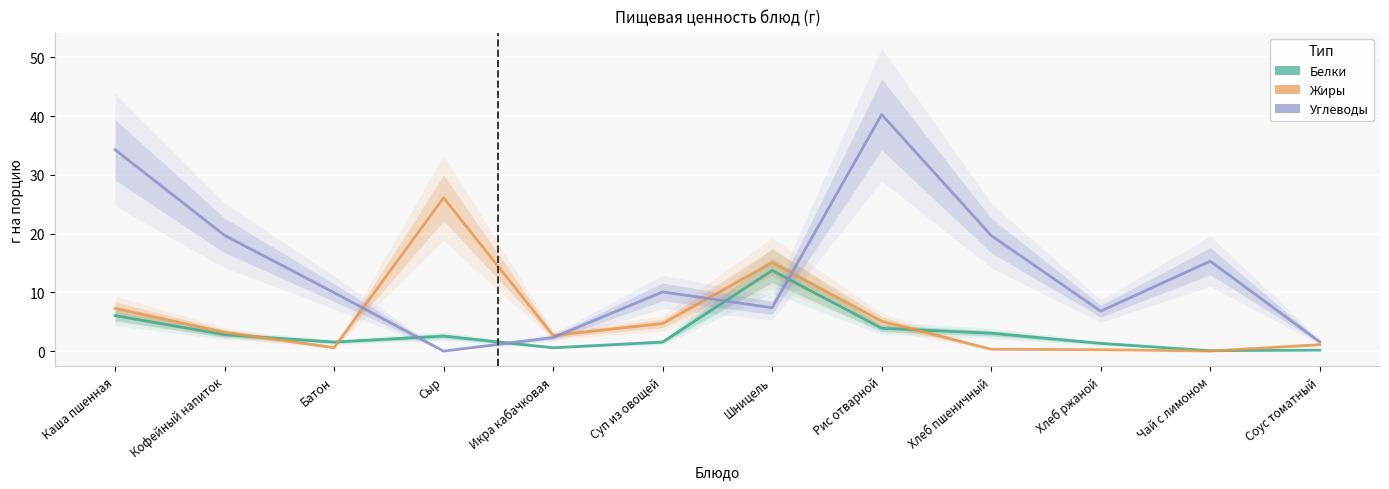

What is the difference between the maximum and minimum values in the Углеводы series?

40.3